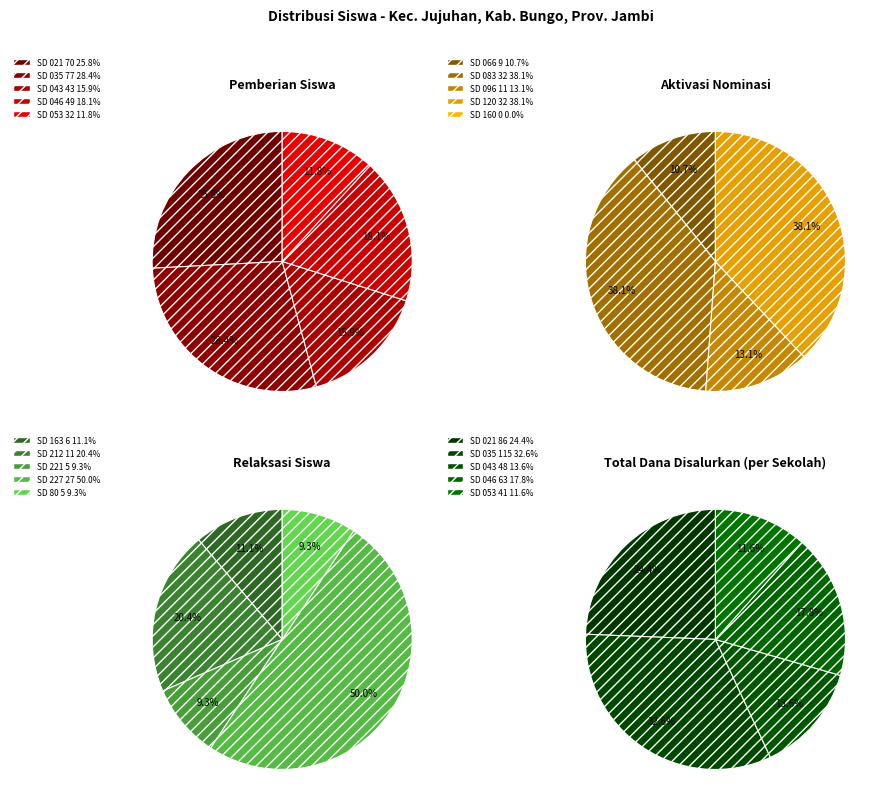

The 12 slice represents 1% of the pie. True or false?

False